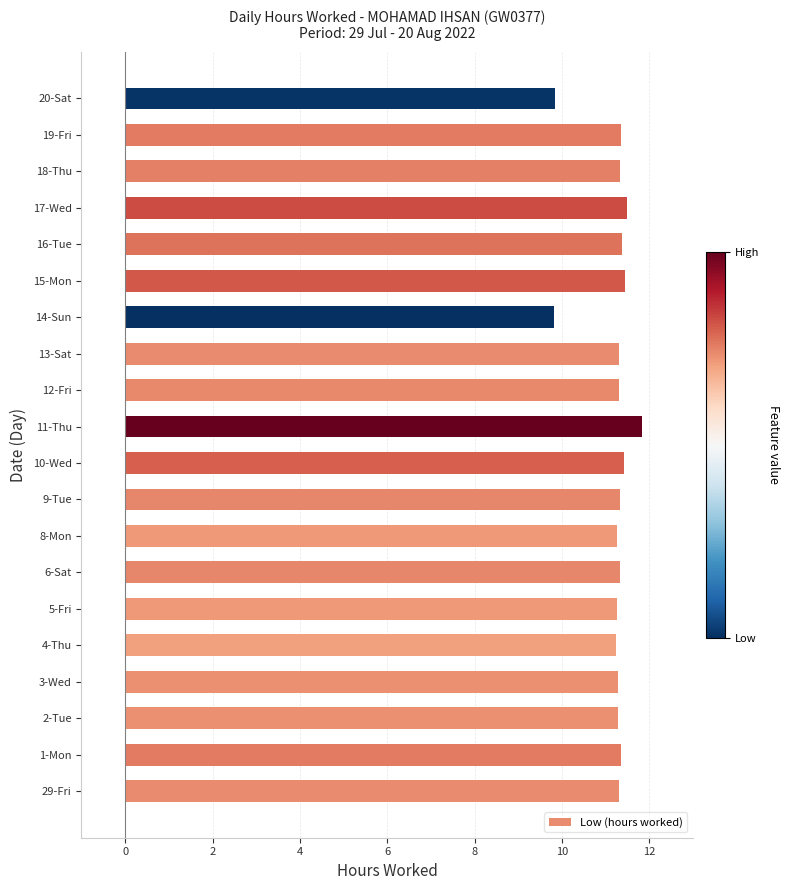

Approximately how many times larger is the value at 17-Wed compared to 29-Fri?

1.0